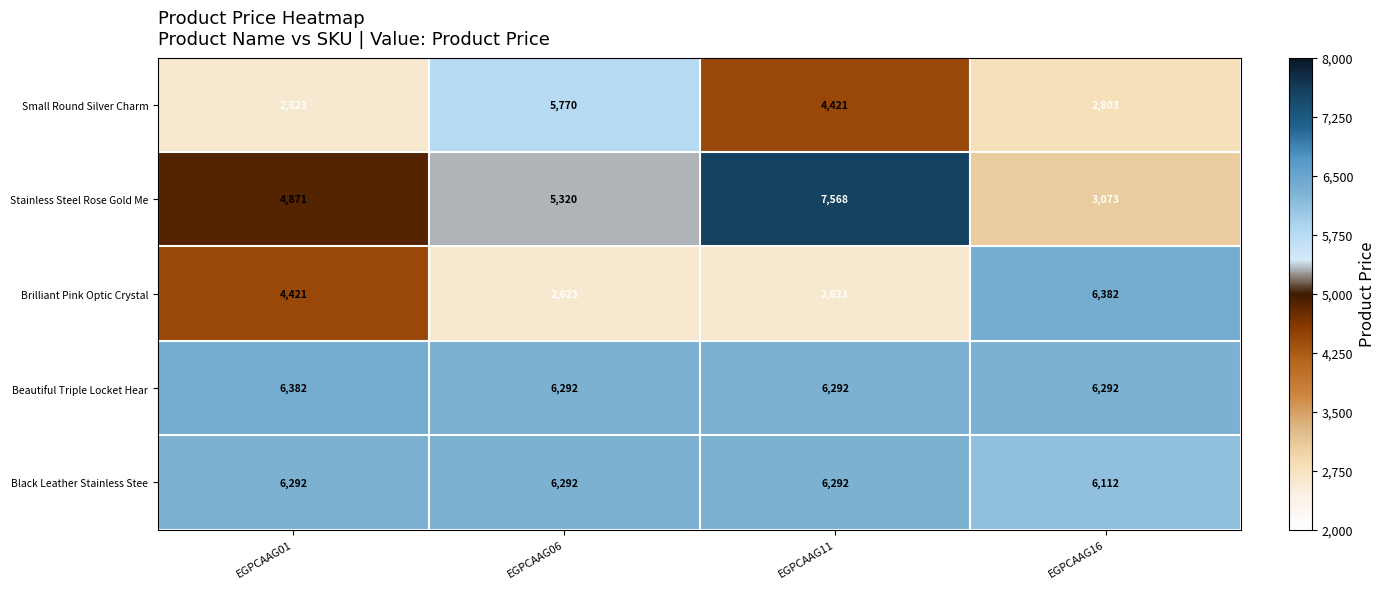

What is the average value of the Black Leather Stainless Stee series?

6247